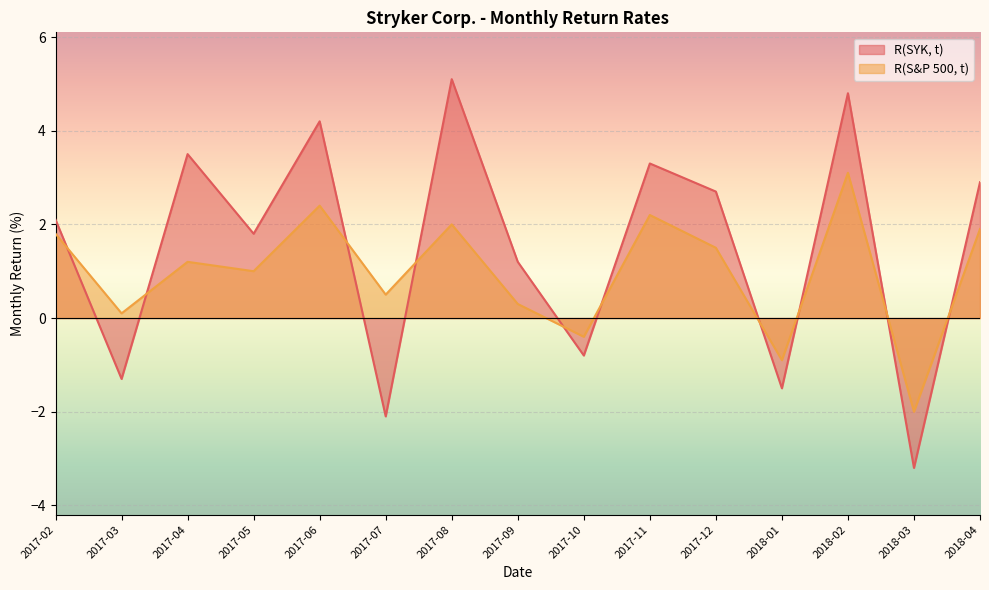

What is the difference between the maximum and minimum values in the R(S&P 500, t) series?

5.1